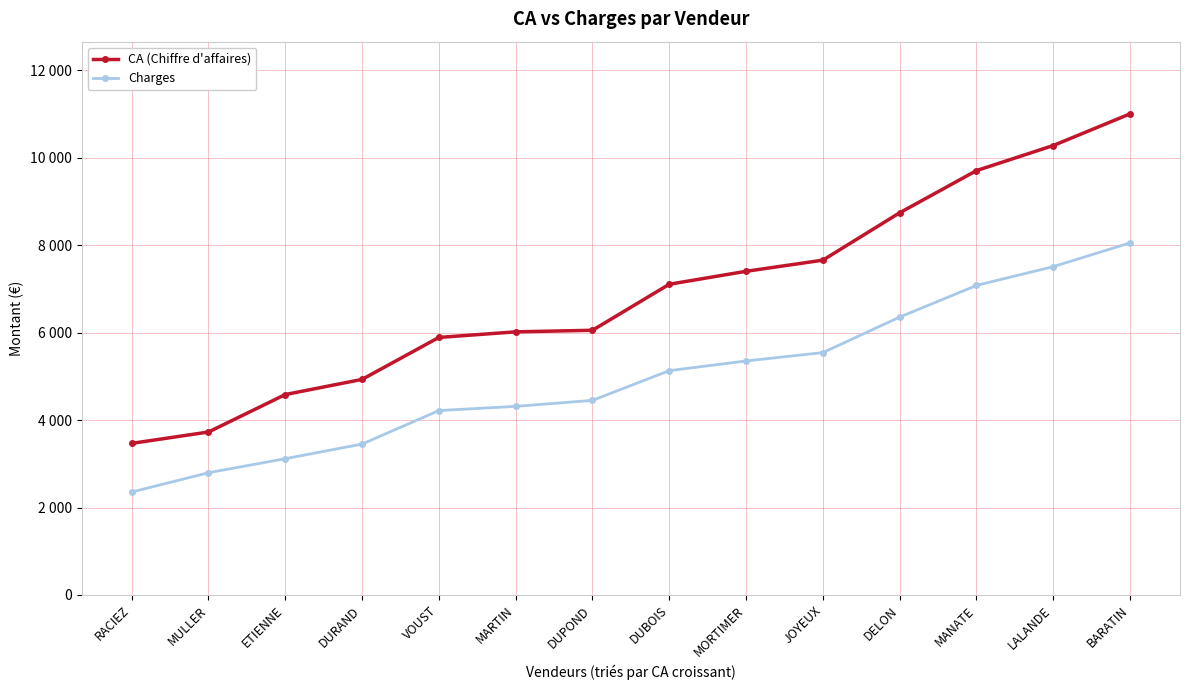

Between RACIEZ and MANATE, which is larger?

MANATE